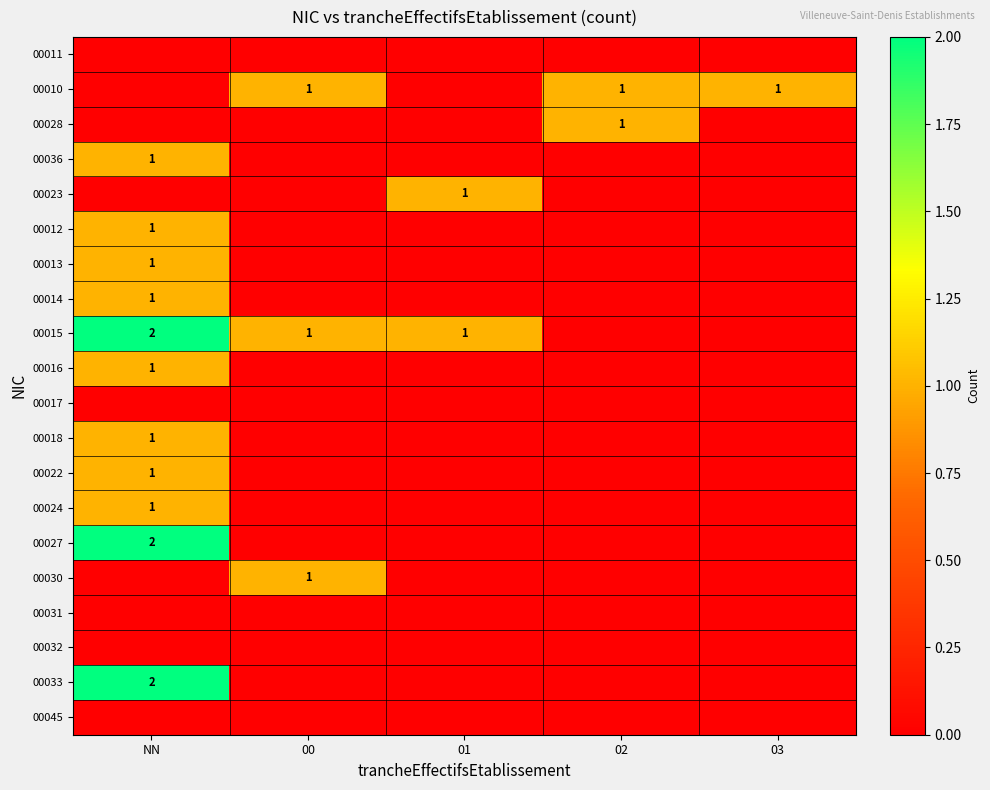

True or false: 00016 has a value of 1 at NN.

True